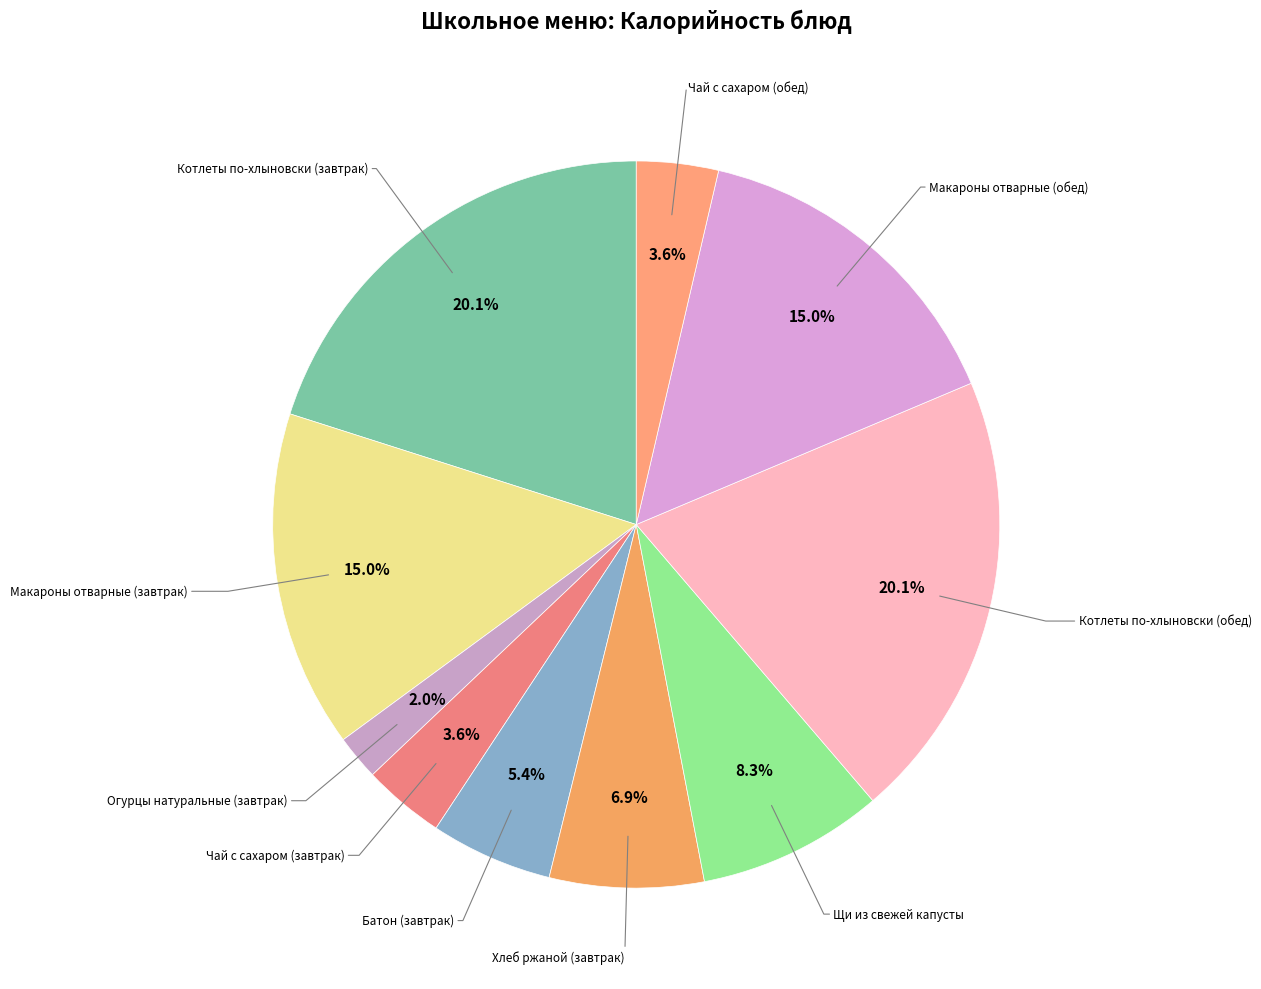

Which slice is the smallest?

Огурцы натуральные (завтрак)